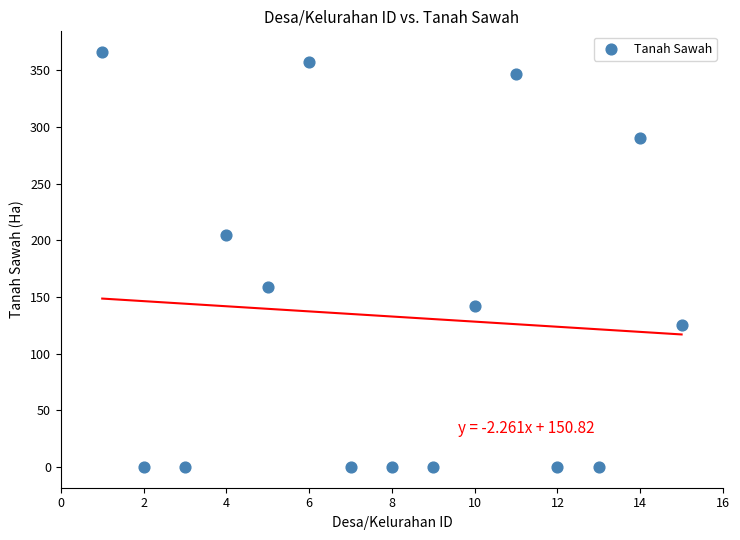

What is the range of Y values (max minus min)?

366